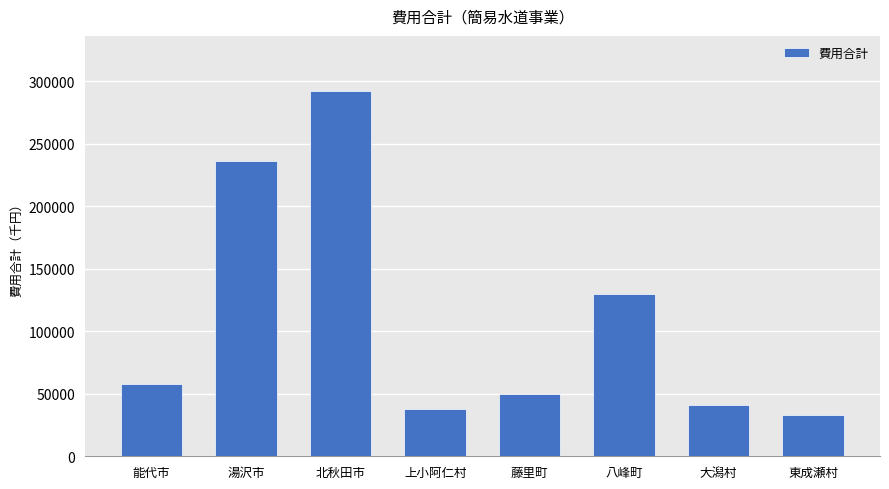

What is the sum of the values at 能代市 and 上小阿仁村?

96132